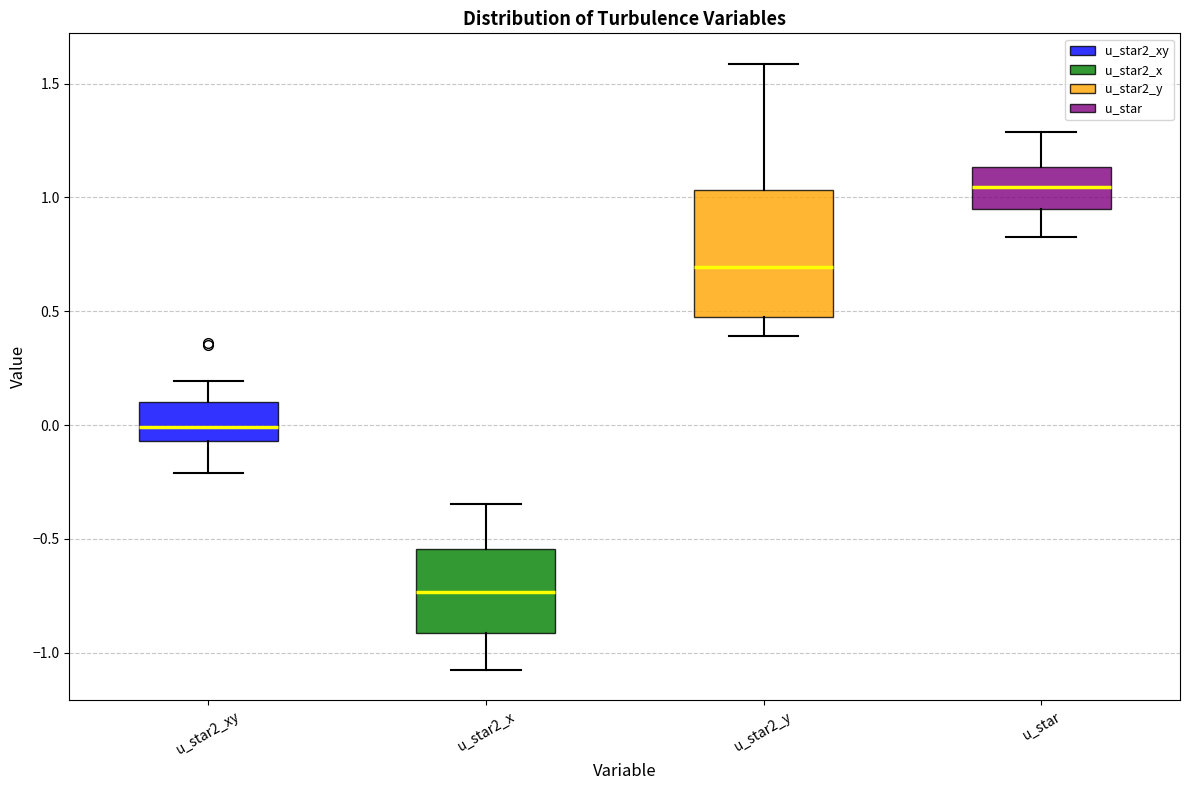

Which box's median line is the lowest?

u_star2_x